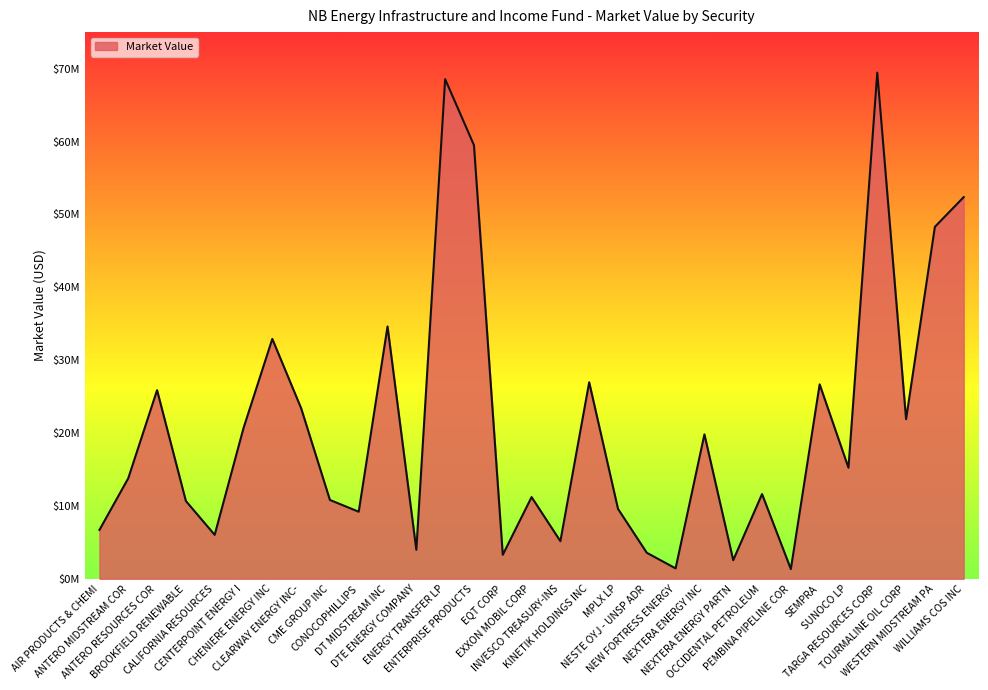

How many interior local valleys (lower than both neighbors) does the data have?

10